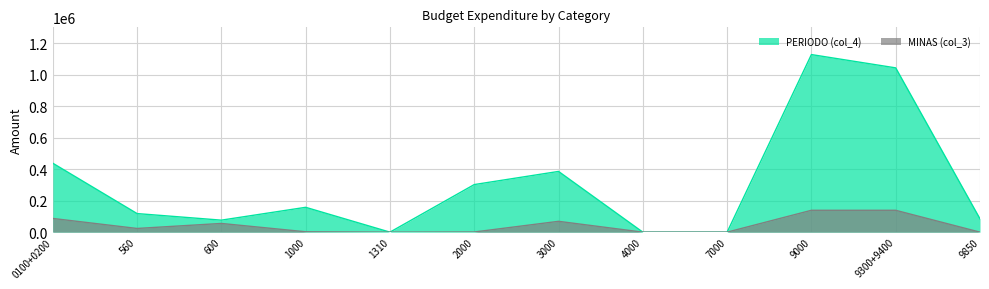

True or false: MINAS (col_3) and PERIODO (col_4) cross at least once.

False